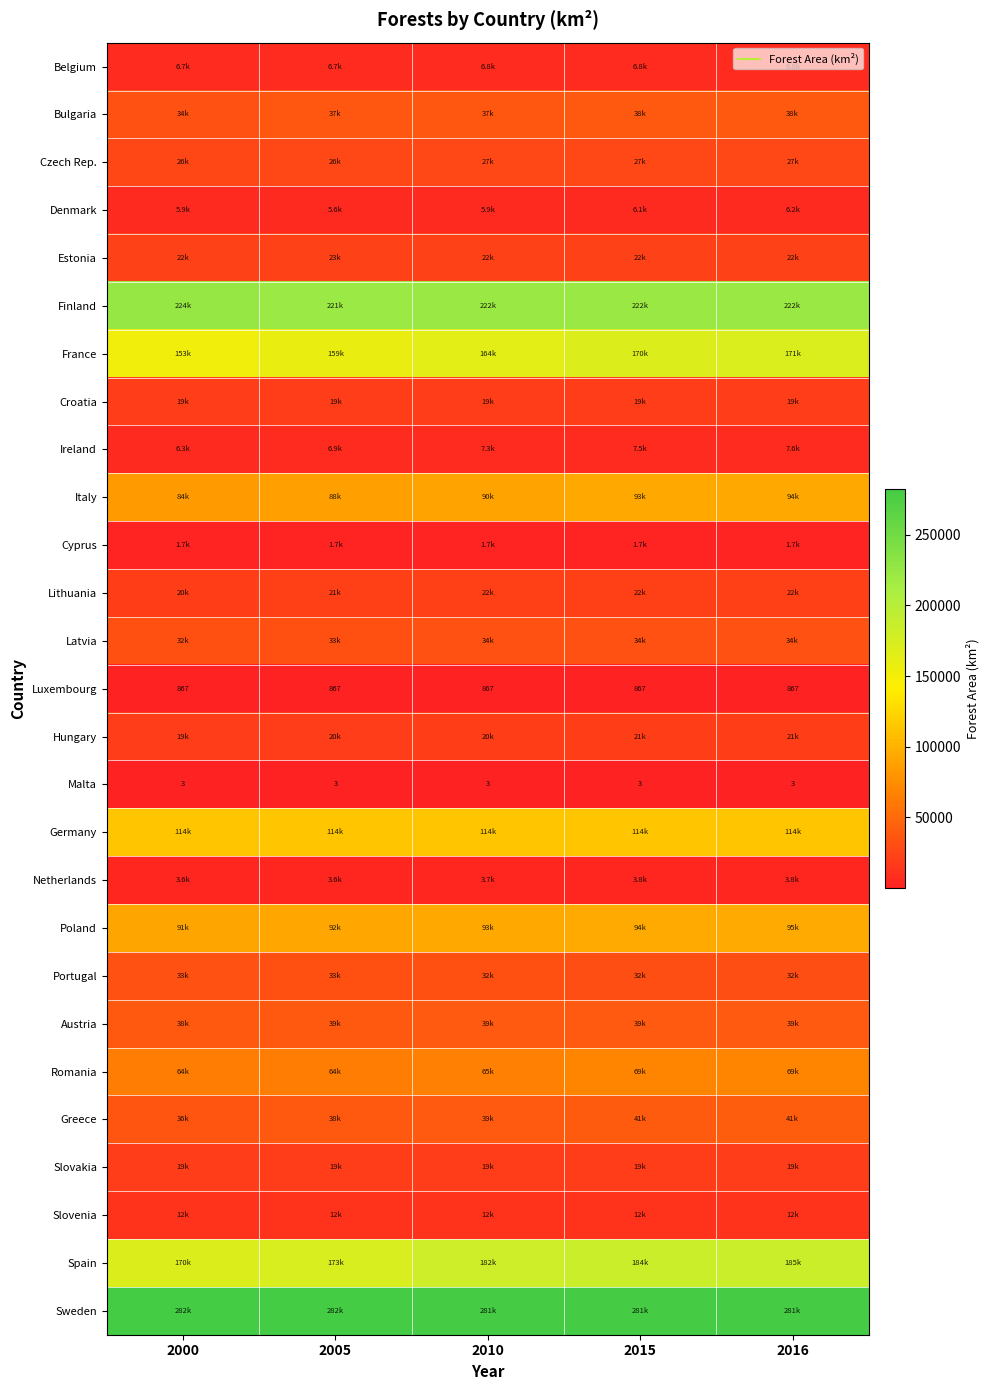

What is the maximum value shown in the chart?

282180.0